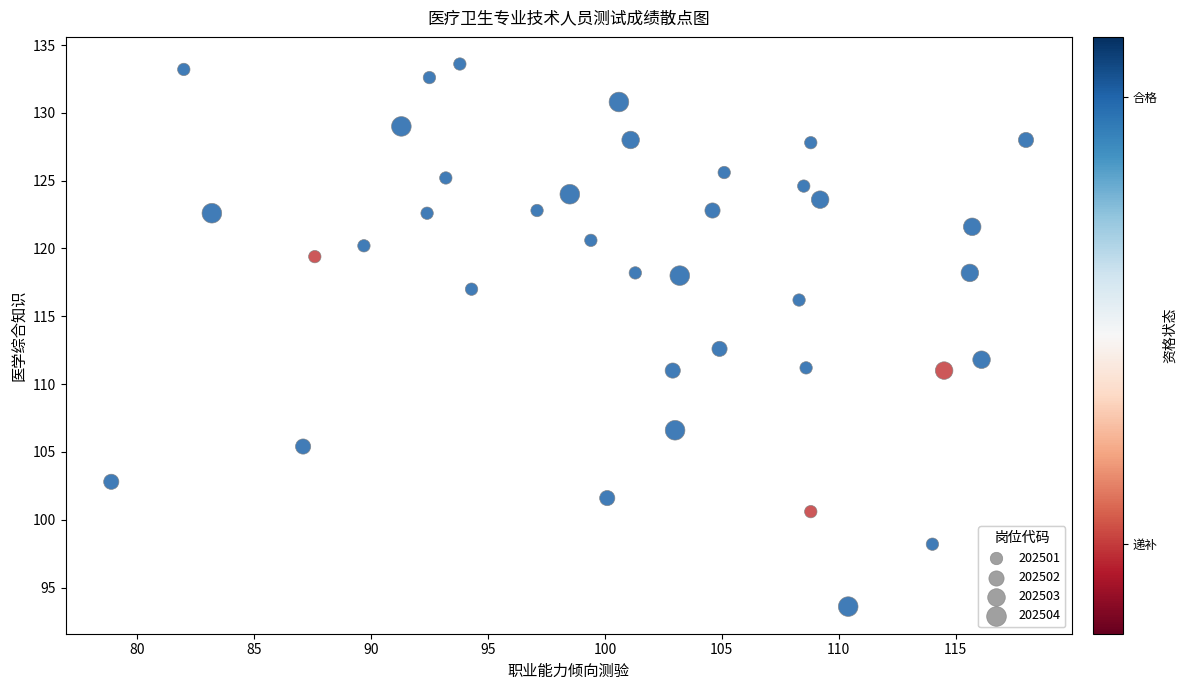

What is the range of Y values (max minus min)?

40.0